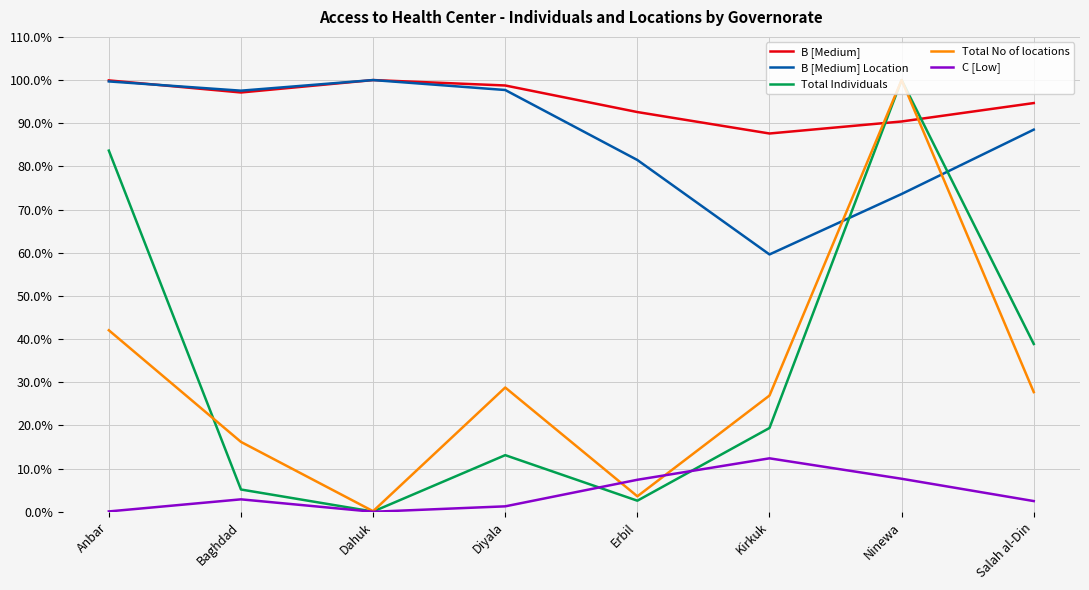

Which series has the largest range (max minus min)?

Total Individuals